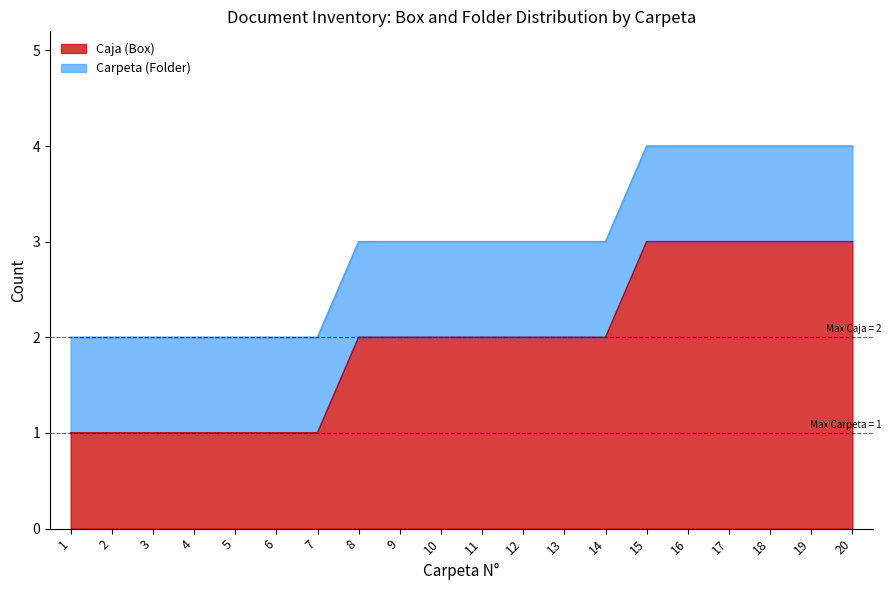

What is the value of the 13th point from the left?

2